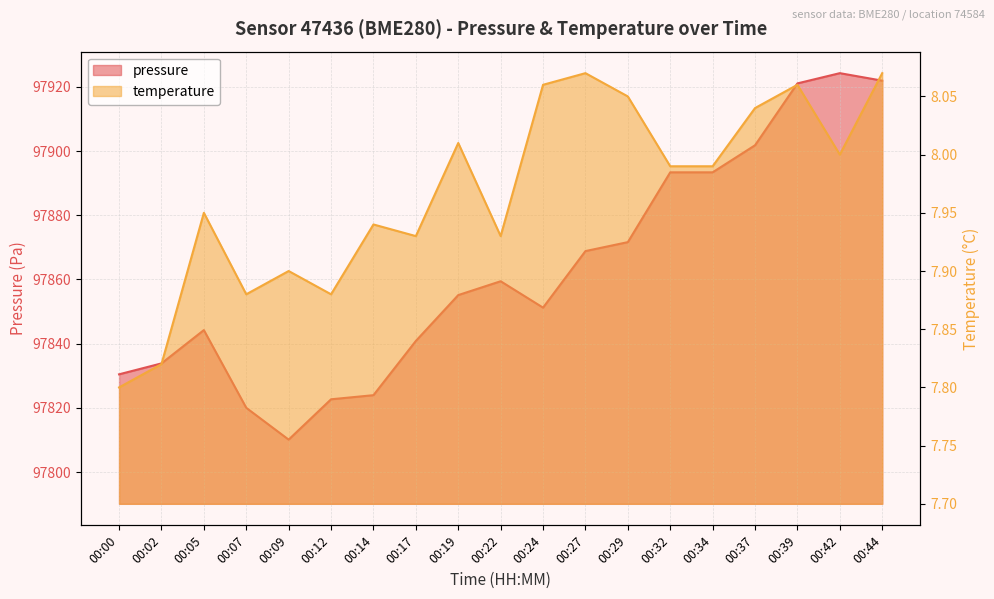

Rank the series by their average value, from lowest to highest.

temperature, pressure